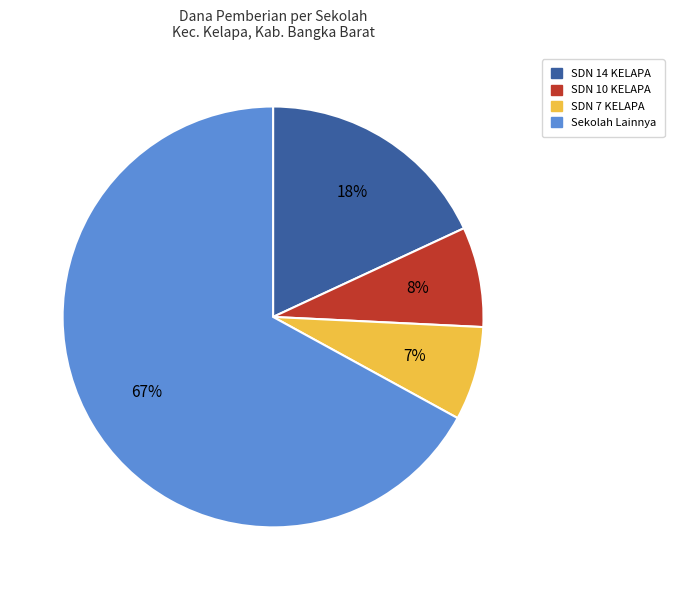

What is the majority slice?

Sekolah Lainnya